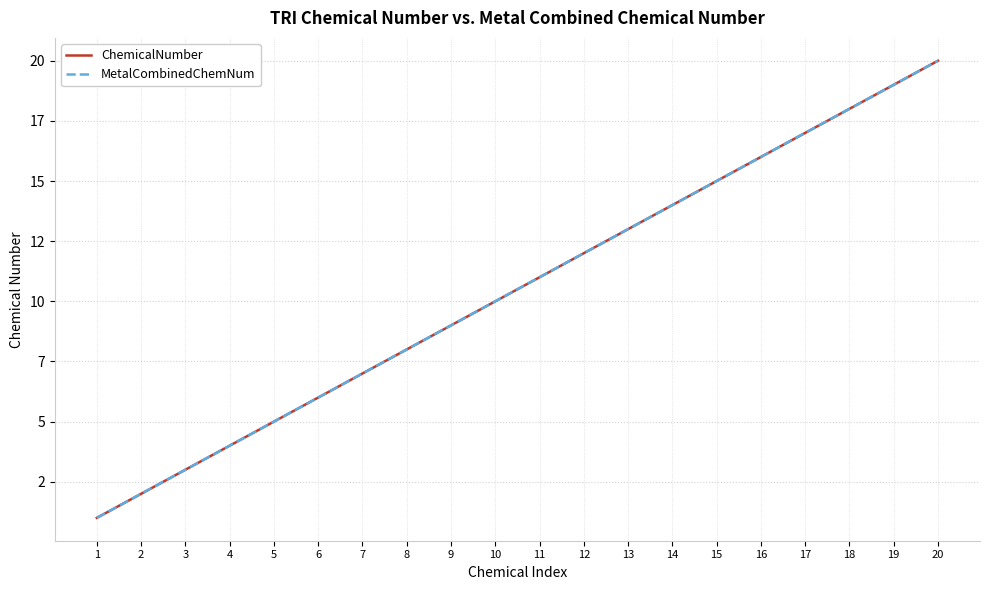

Between 8 and 10, which series saw the biggest shift?

ChemicalNumber